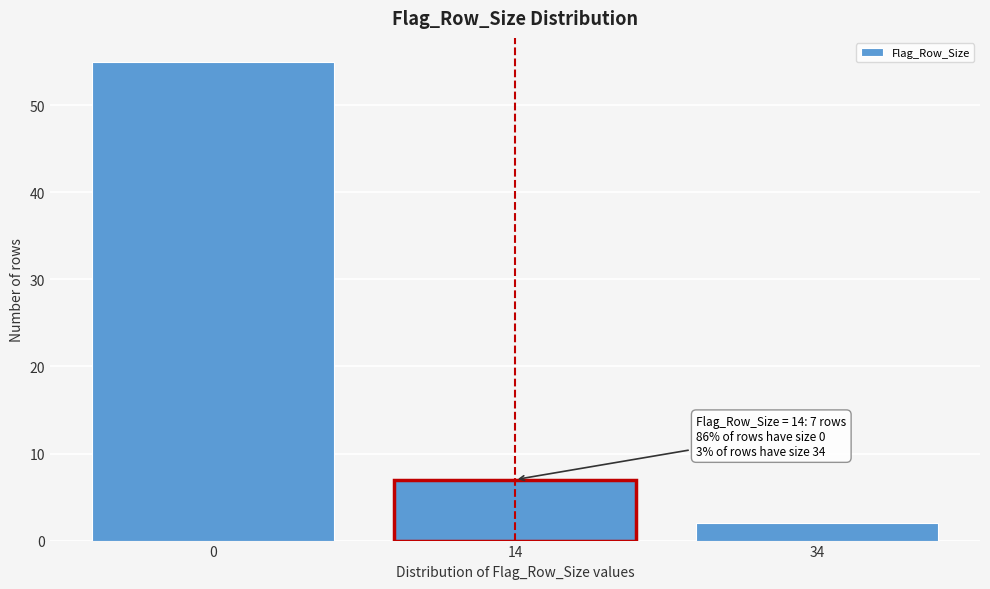

Reading left to right, transcribe all the data shown in this chart.

55	7	2